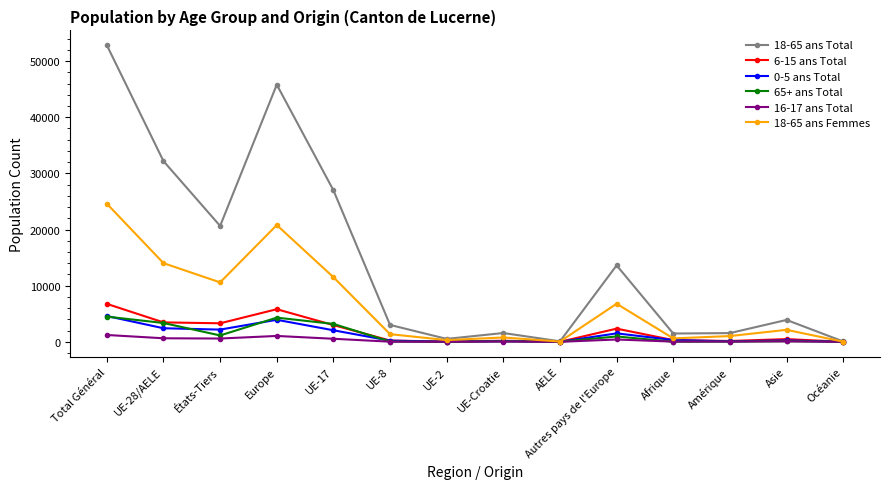

Count the number of categories in the chart.

14